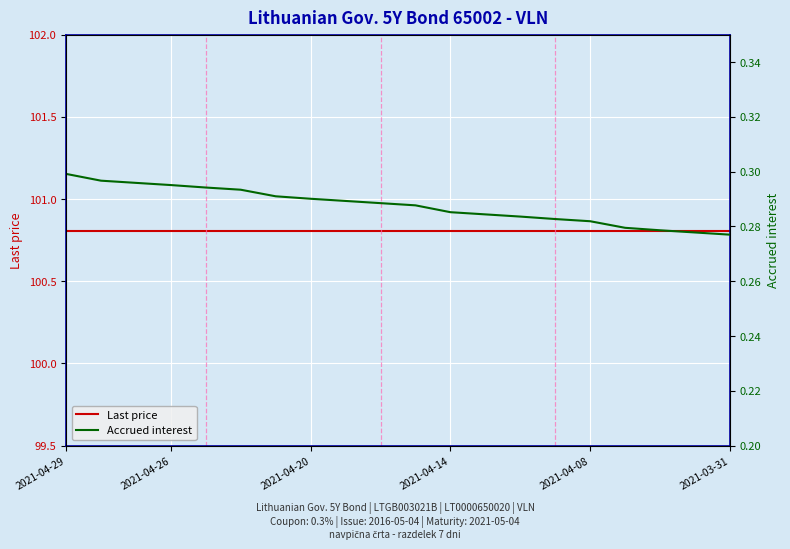

Which category has the lowest value in the Last price series?

2021-04-29